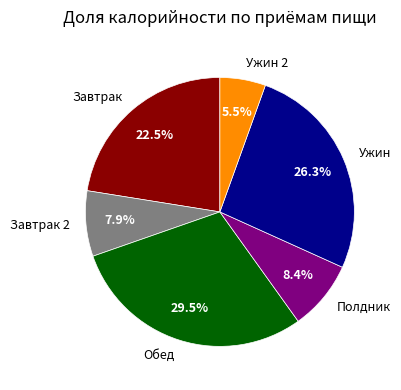

To the nearest percent, what is the difference between the Полдник and Ужин 2 slice percentages?

3%